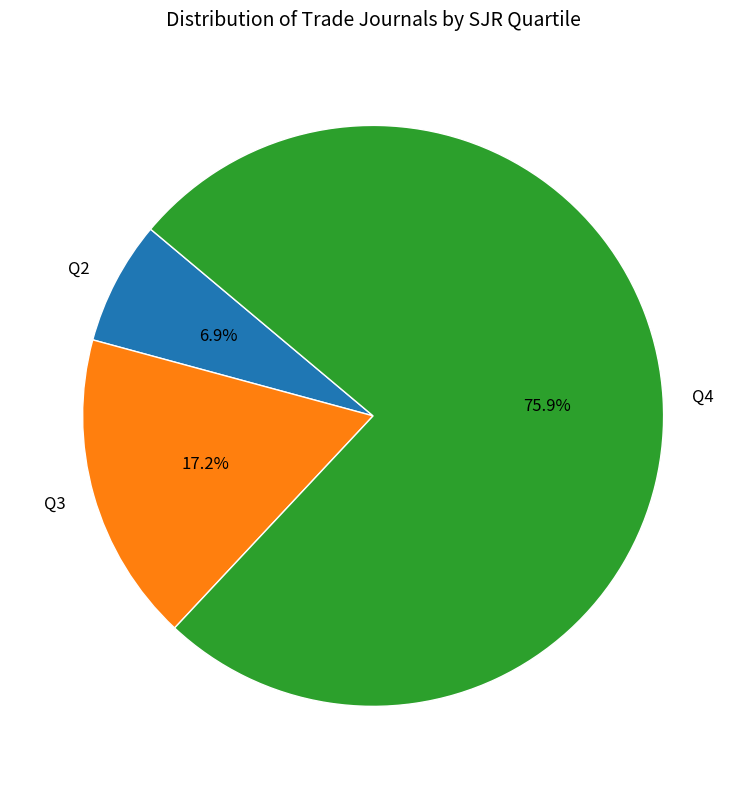

To the nearest percent, what is the difference between the Q2 and Q4 slice percentages?

69%